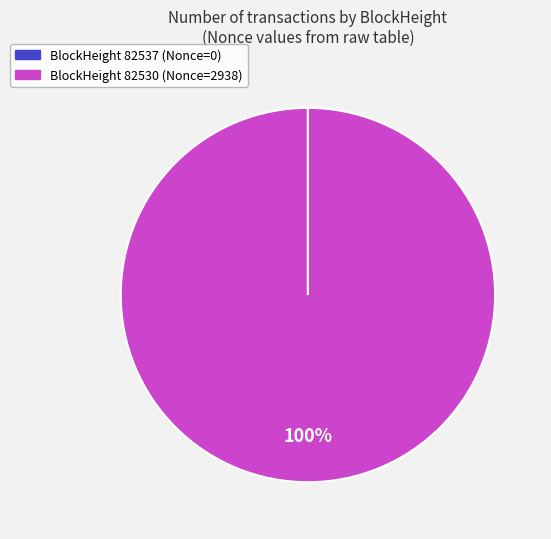

Is there any slice that represents more than half of the pie?

Yes